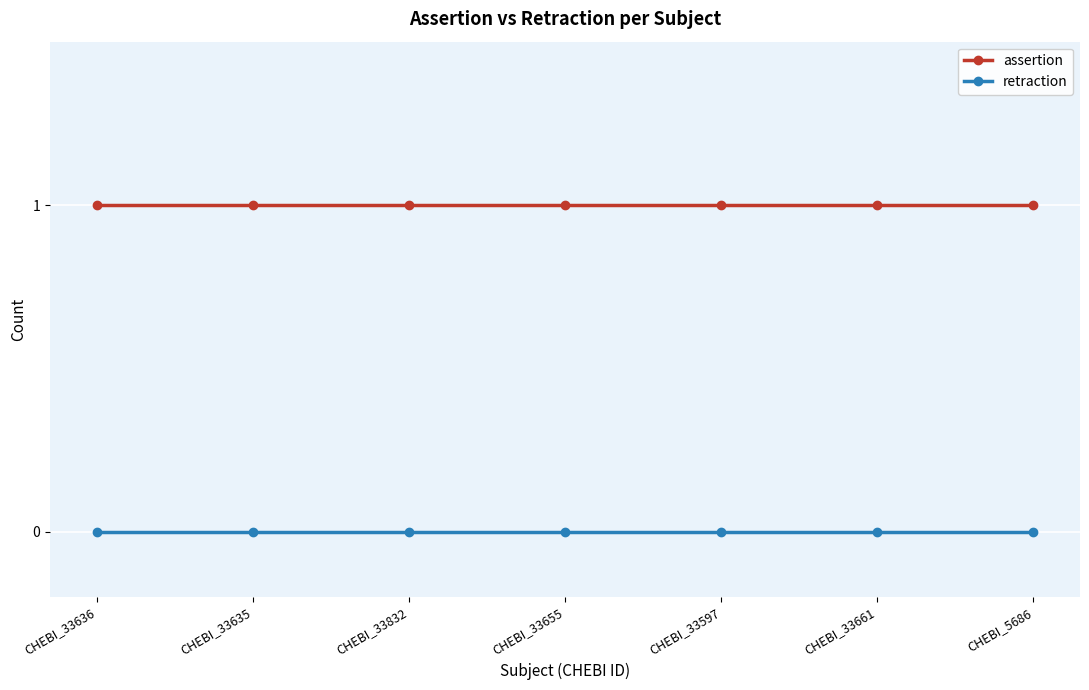

True or false: assertion and retraction cross at least once.

False